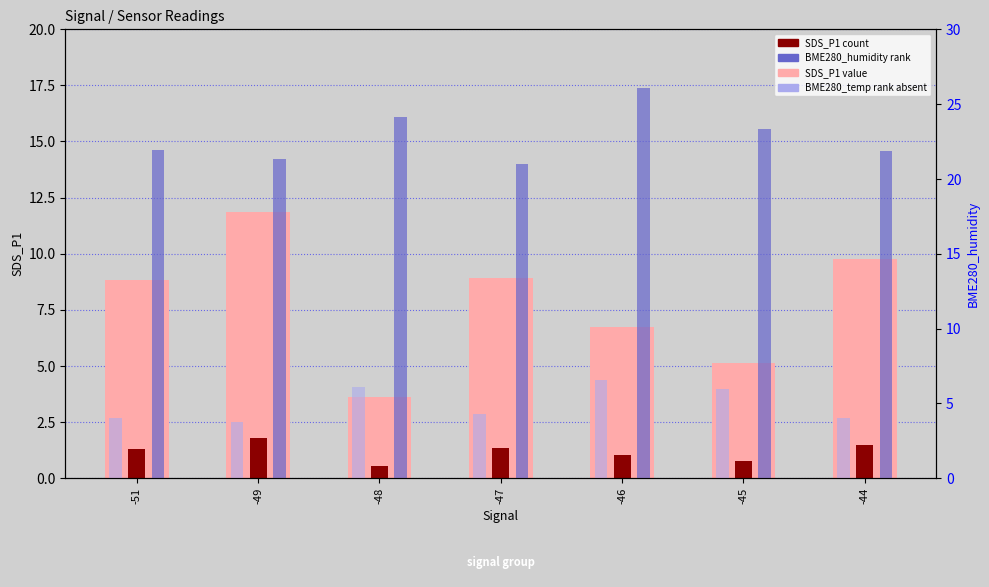

Which label corresponds to the largest value in the chart?

-46